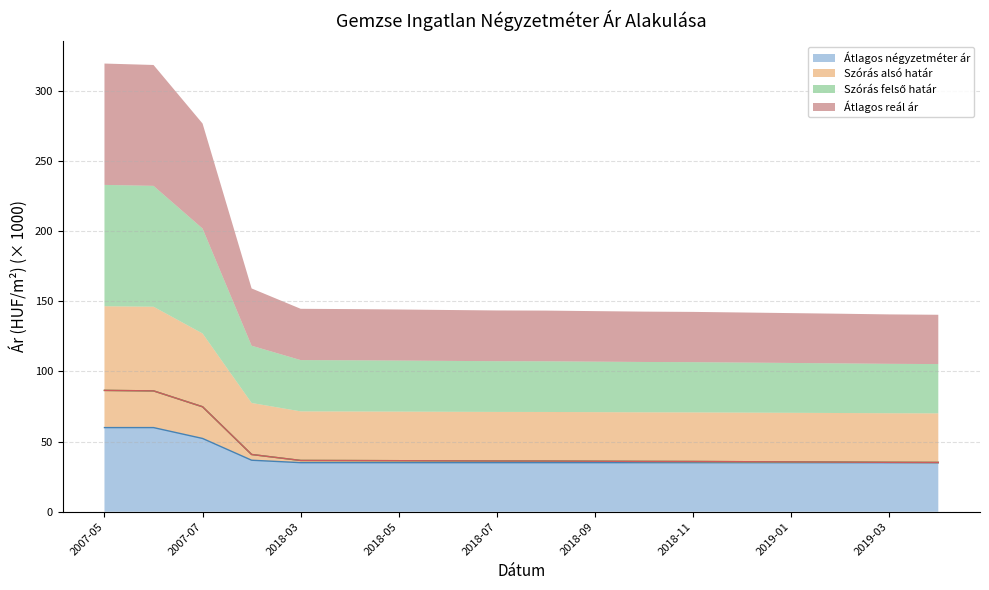

True or false: Átlagos négyzetméter ár has more than 1 points higher than both neighbors.

False